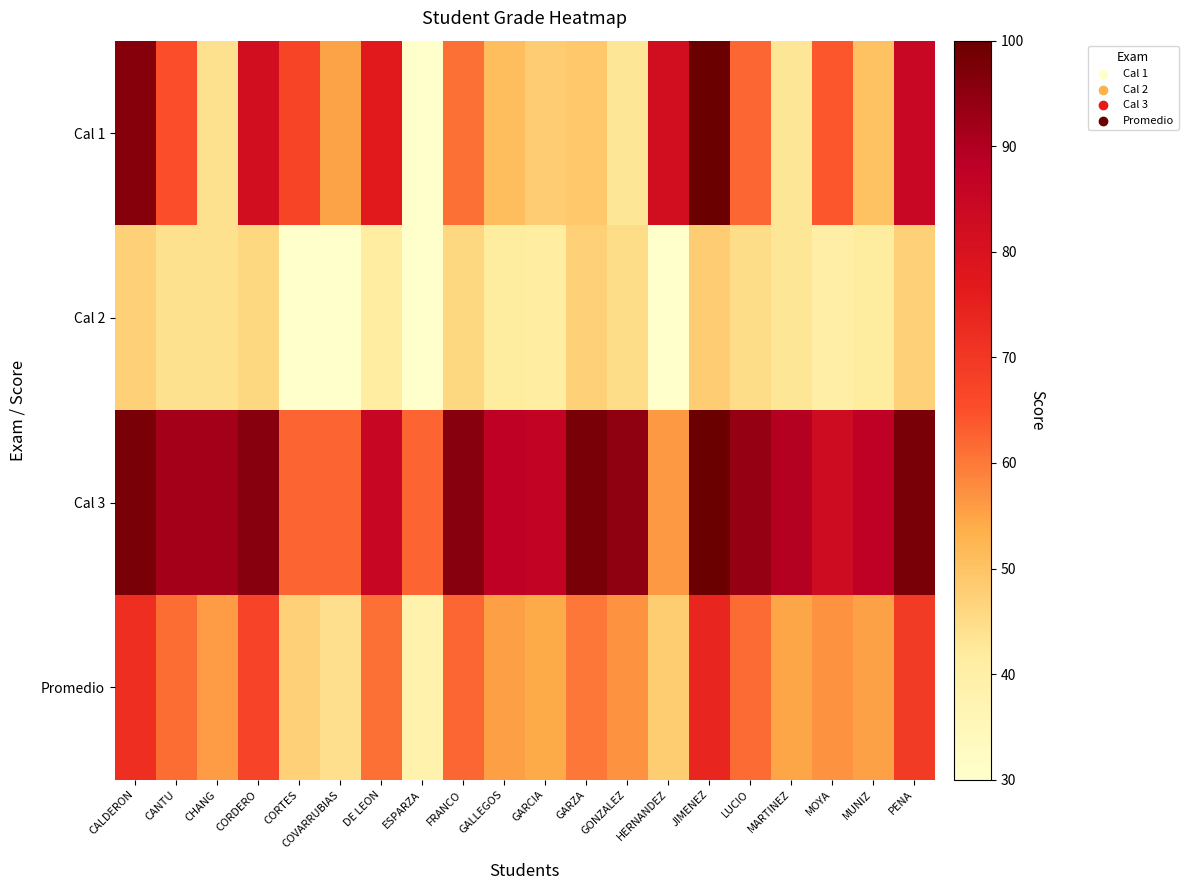

What is the difference between the highest and lowest values at COVARRUBIAS?

32.5